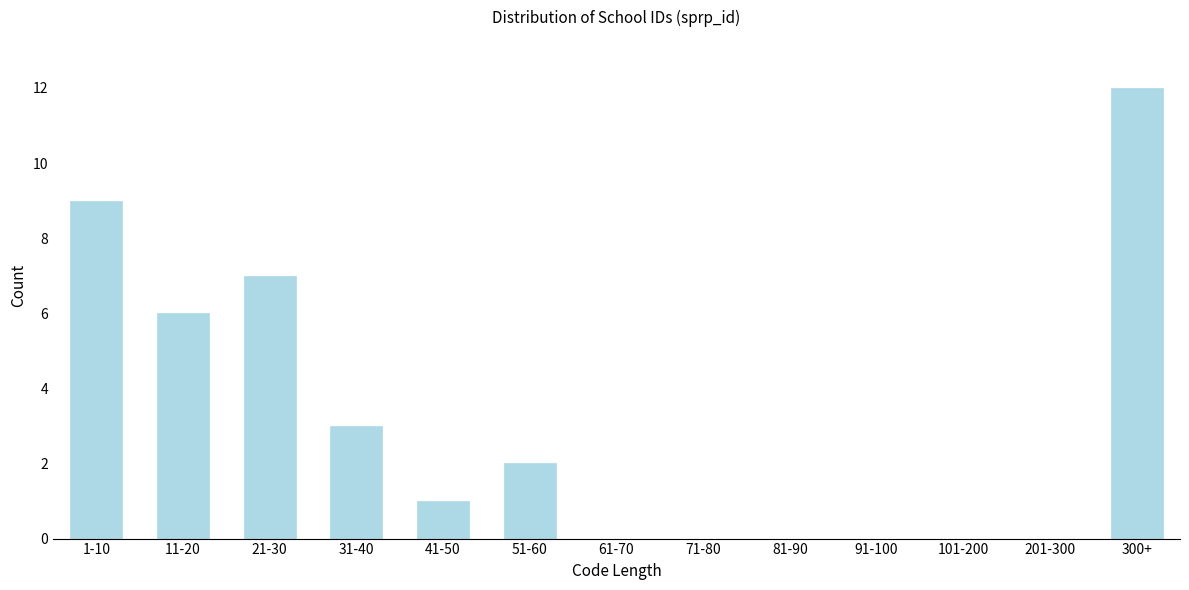

Reading left to right, extract all data points from this chart.

1-10=9	11-20=6	21-30=7	31-40=3	41-50=1	51-60=2	61-70=0	71-80=0	81-90=0	91-100=0	101-200=0	201-300=0	300+=12